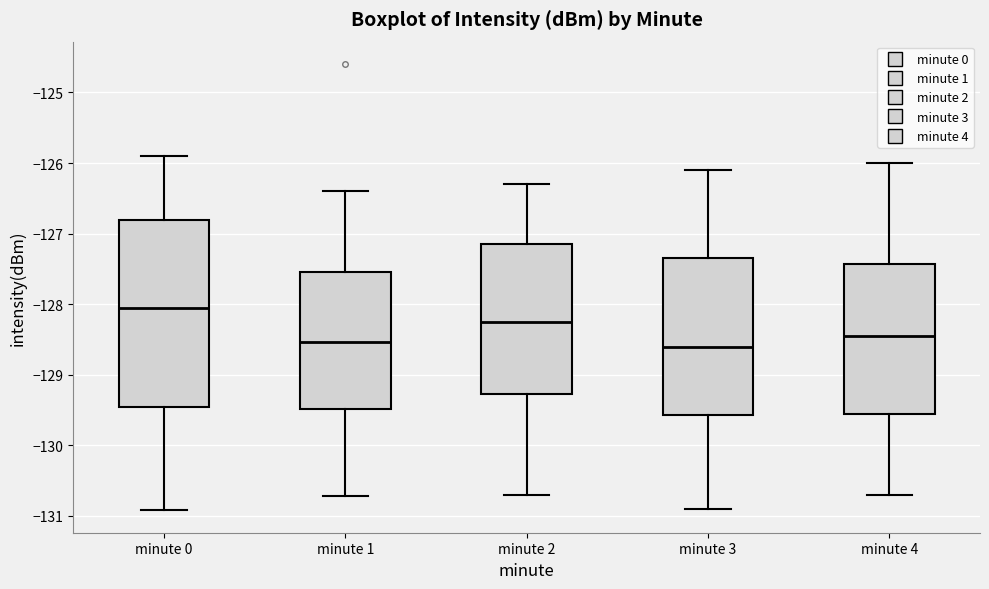

Where is the upper edge of the box for minute 1 on the y-axis? The values are not printed on the chart, so give them approximately, as read against the axis.

-127.5